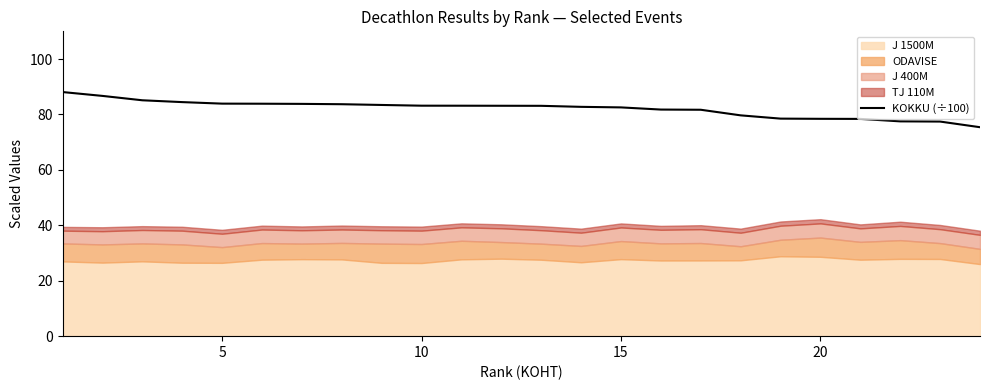

What is the highest value of the KOKKU (÷100) series?

88.1